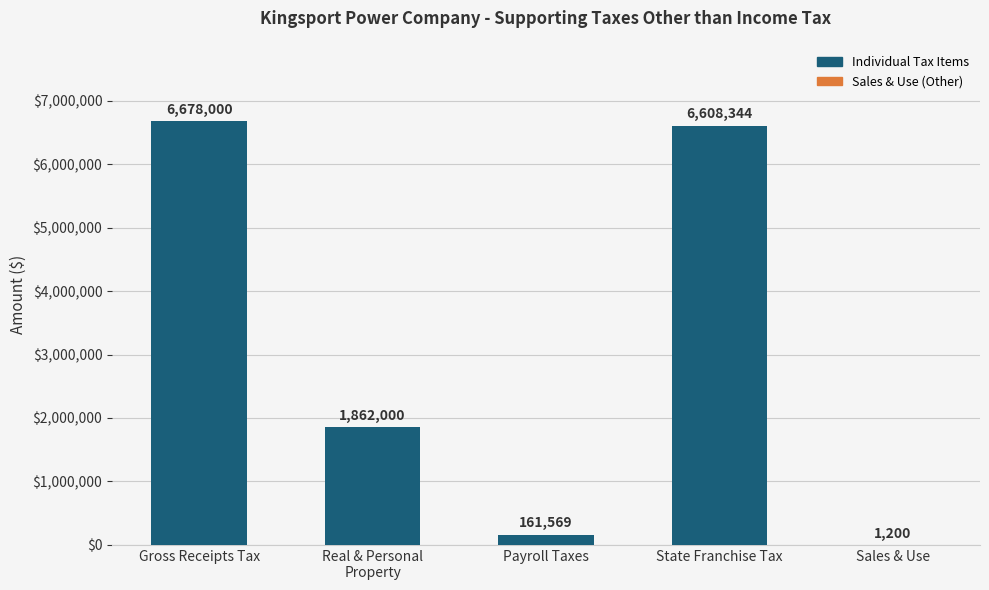

What is the sum of the values at Sales & Use and Gross Receipts Tax?

6679200.0